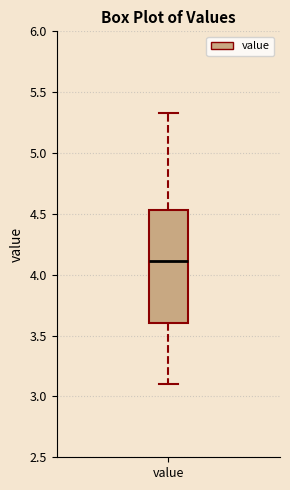

Where does the median line of the box for value sit on the y-axis? The values are not printed on the chart, so give them approximately, as read against the axis.

4.10